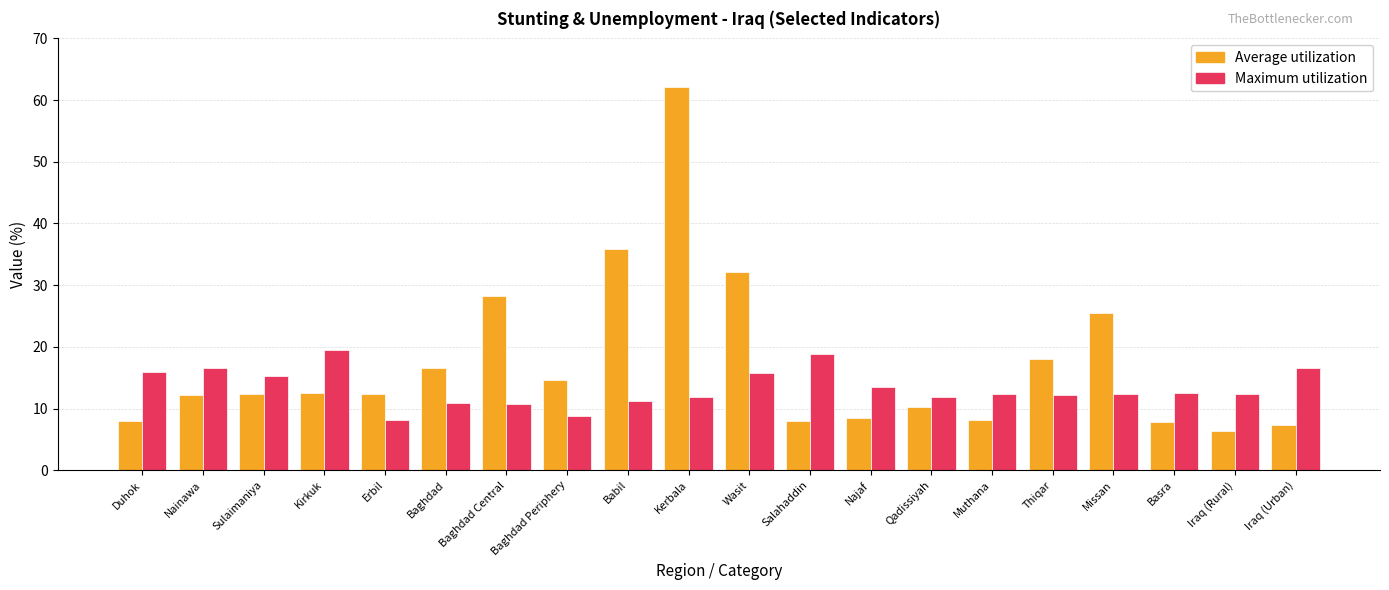

Is it true that Maximum utilization equals 21.6 at Nainawa?

False